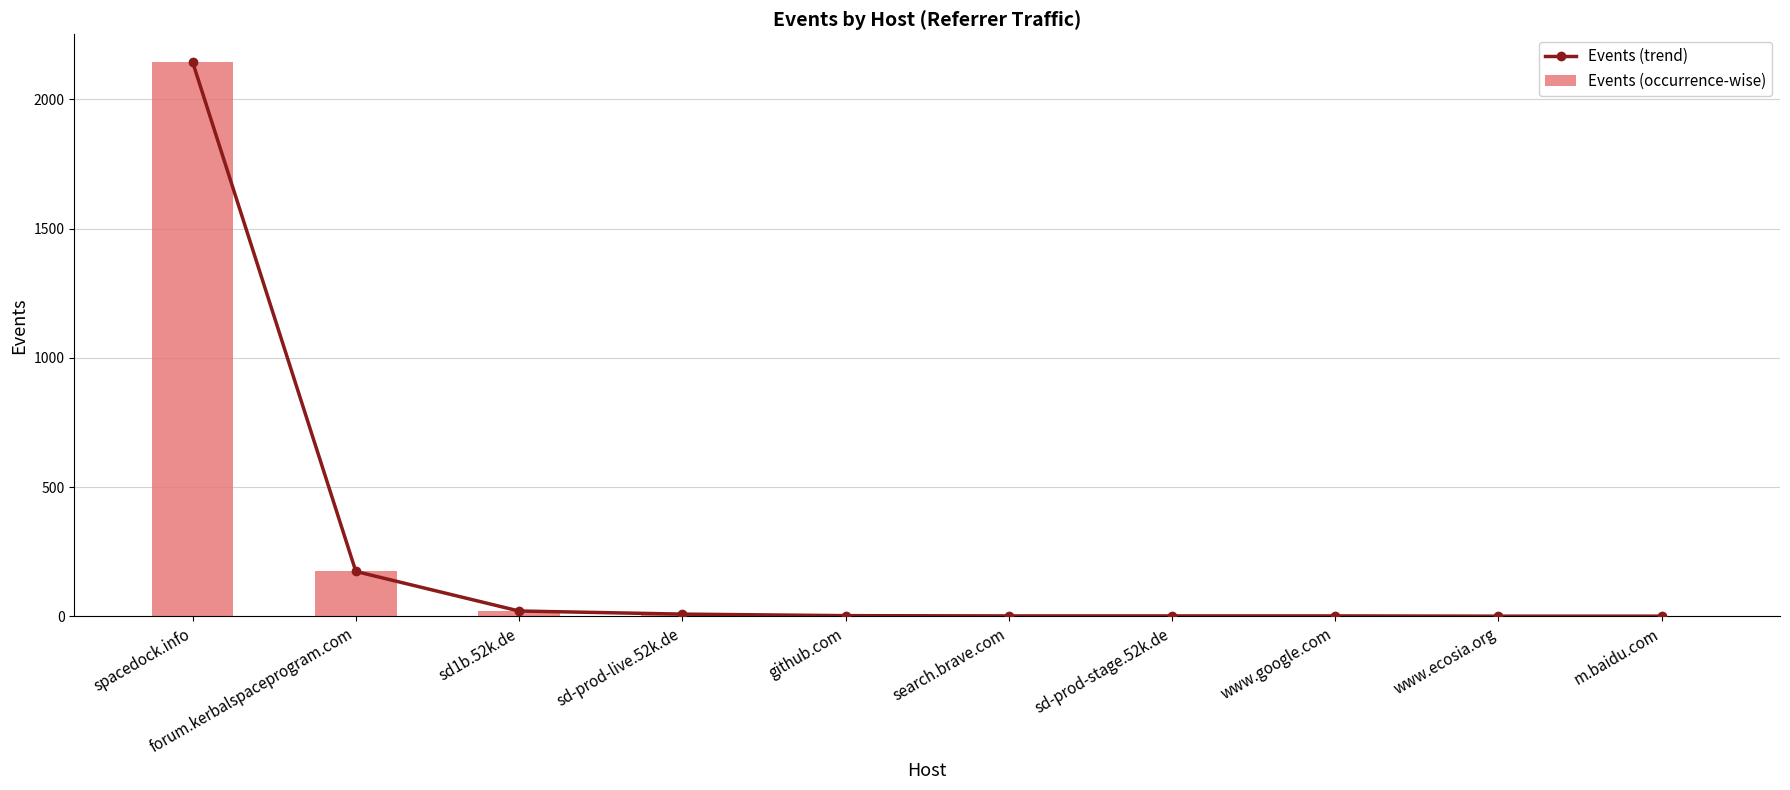

At which category is the sum across all series the highest?

spacedock.info